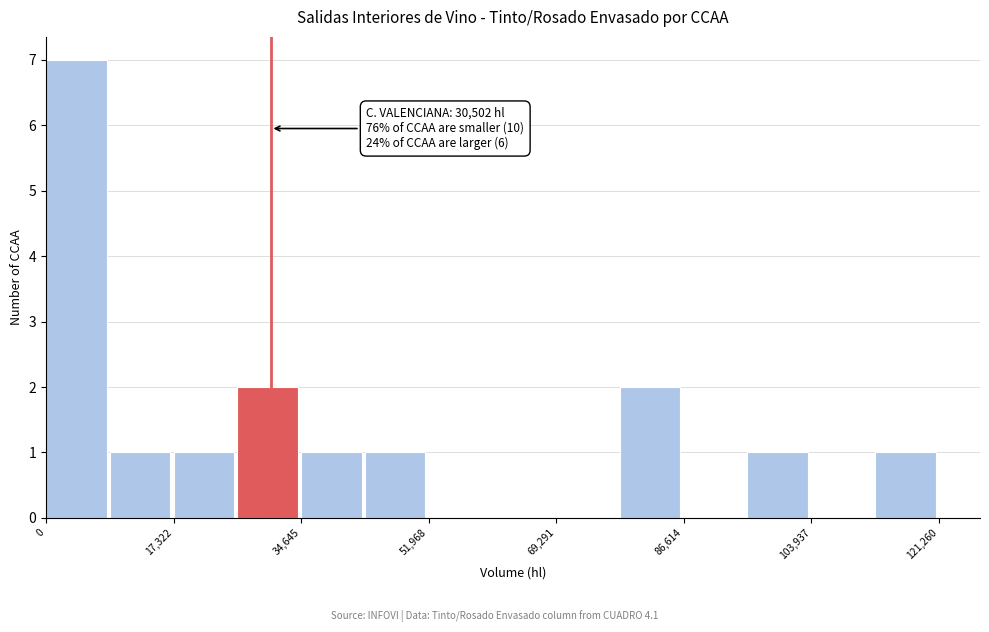

Which range on the x-axis has the tallest bar?

0 to 8000